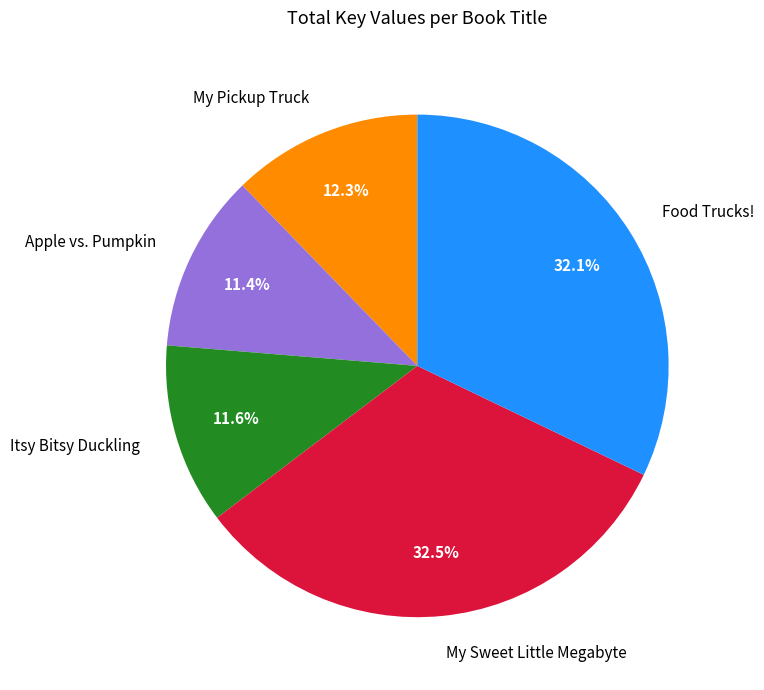

Is the sum of My Pickup Truck and My Sweet Little Megabyte greater than half?

No